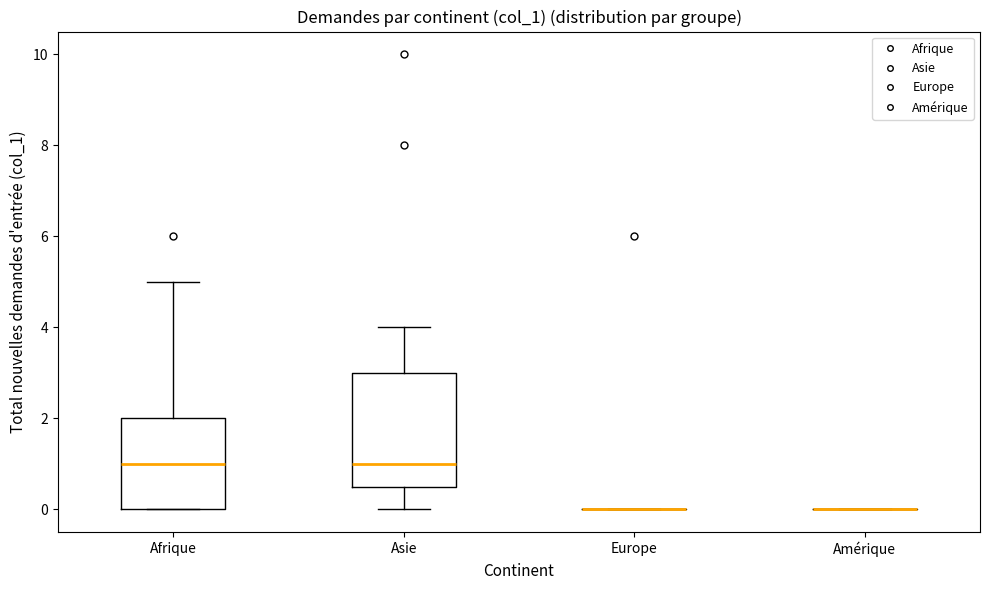

Reading left to right, read every box against the y-axis: the position of its median line, the range the box covers, and the ends of its whiskers. The values are not printed on the chart, so give them approximately, as read against the axis.

Afrique: median 1.0, box 0.0 to 2.0, whiskers 0.0 to 5.0
Asie: median 1.0, box 0.6 to 3.0, whiskers 0.0 to 4.0
Europe: box collapsed to a line at 0.0, whiskers 0.0 to 0.0
Amérique: box collapsed to a line at 0.0, whiskers 0.0 to 0.0